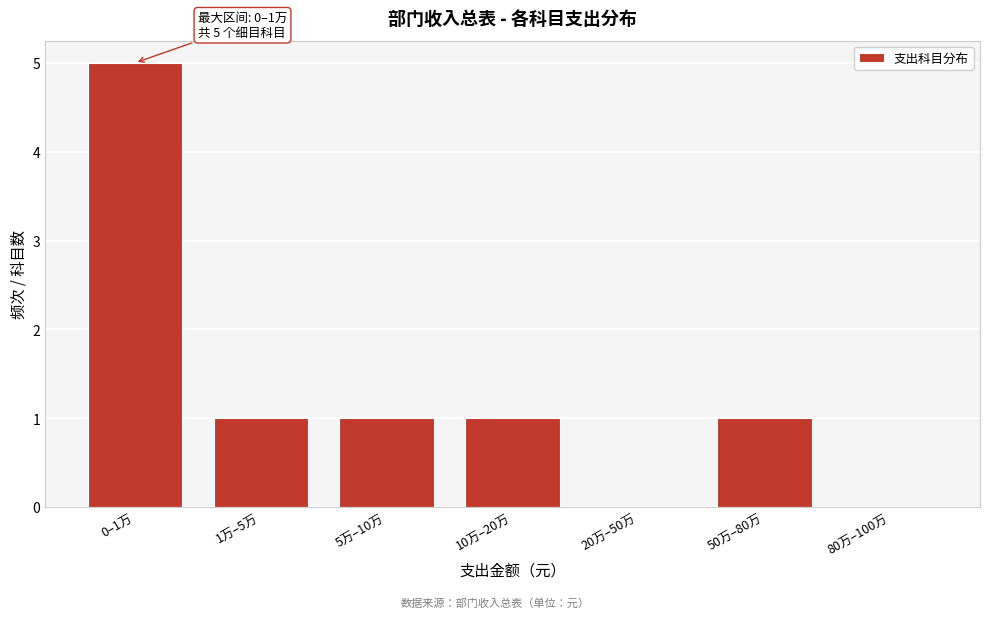

Reading right to left, extract all data points from this chart.

80万–100万=0	50万–80万=1	20万–50万=0	10万–20万=1	5万–10万=1	1万–5万=1	0–1万=5